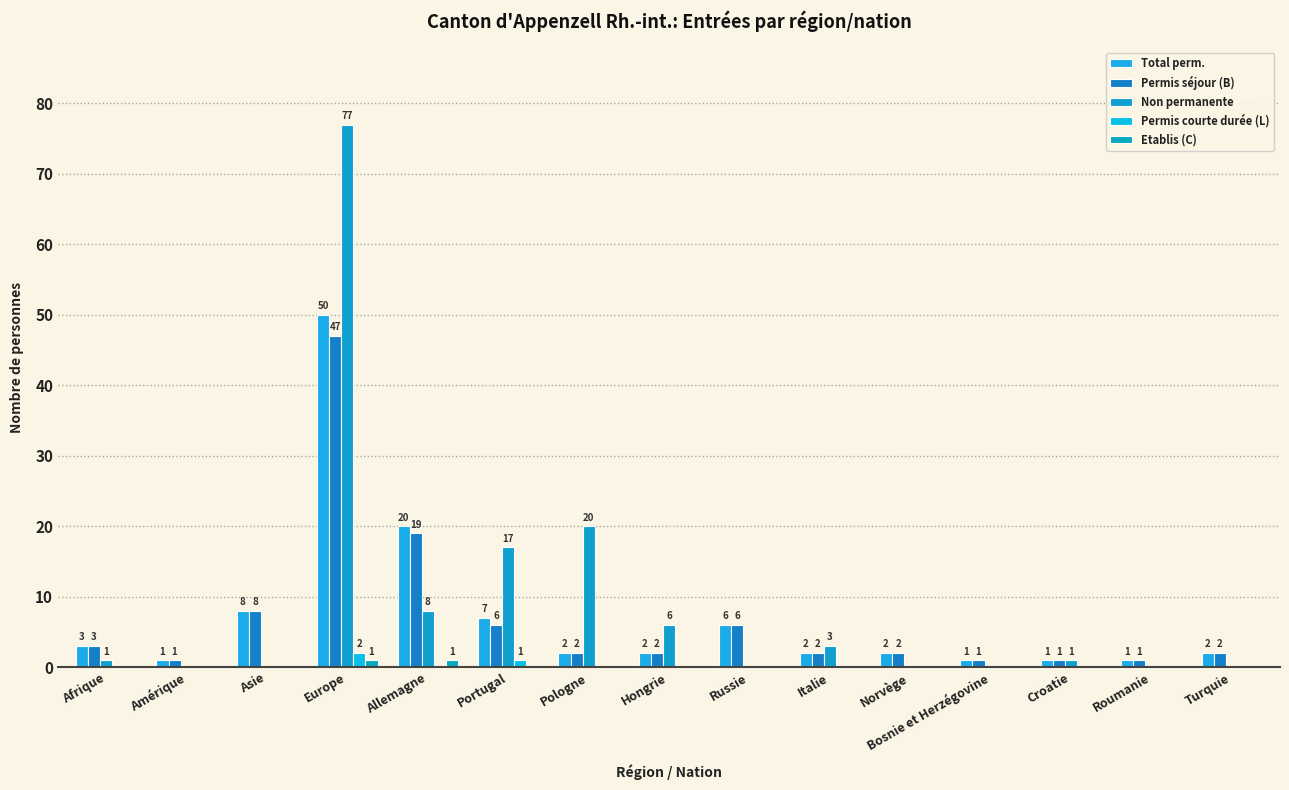

What are all the series names shown in the legend?

Total perm., Permis séjour (B), Non permanente, Permis courte durée (L), Etablis (C)